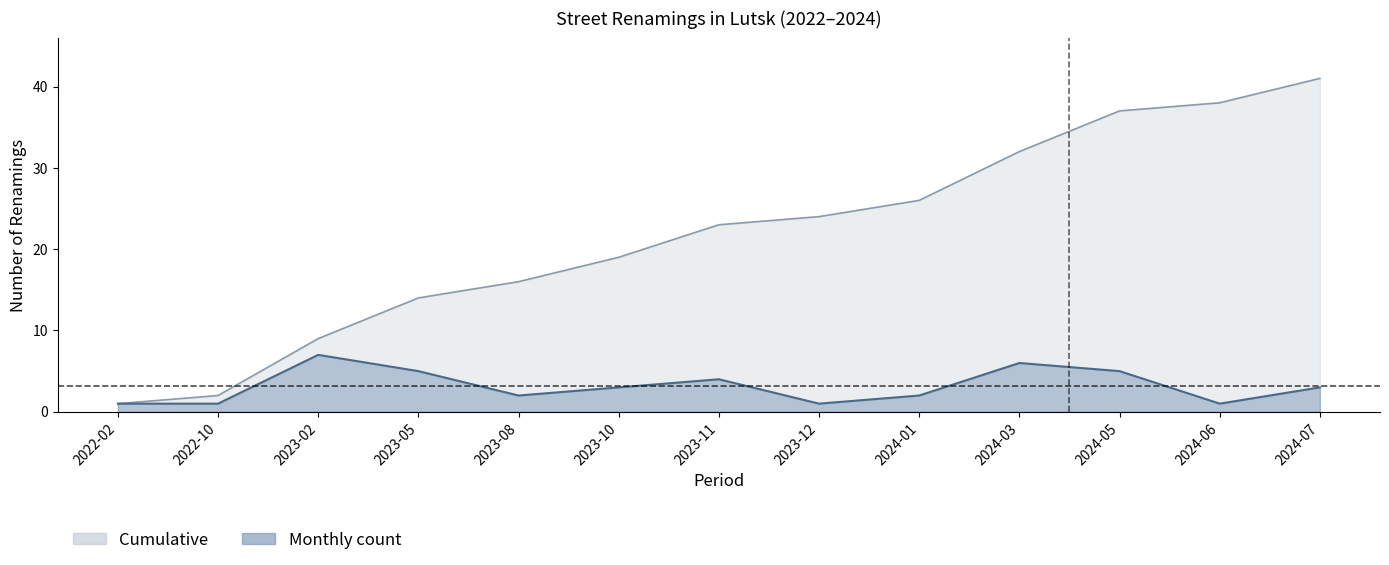

At how many categories does at least one series exceed 16?

8